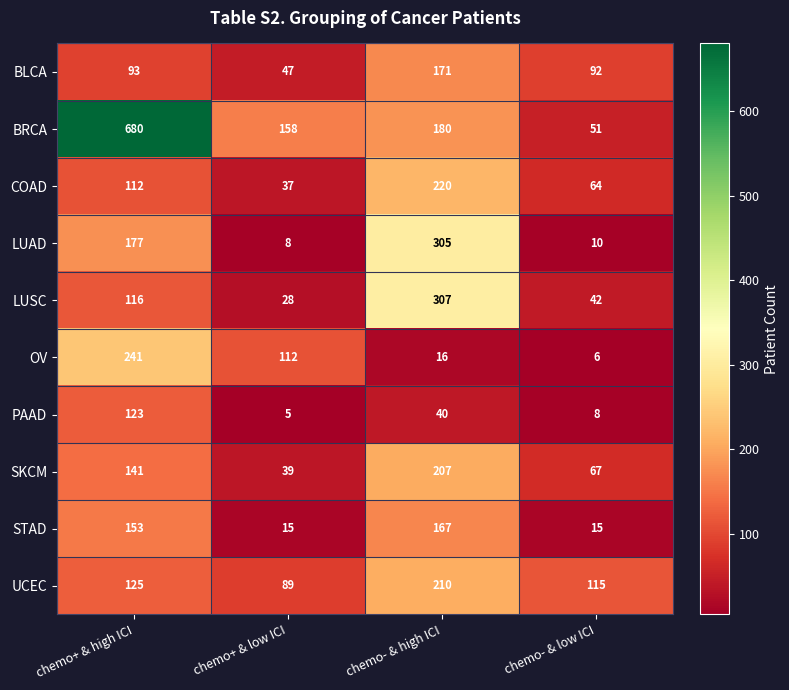

What is the average value of the STAD series?

88